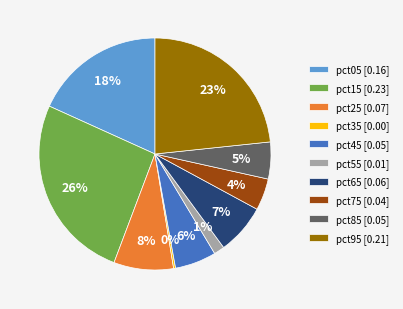

Is pct95 the majority of the pie?

No